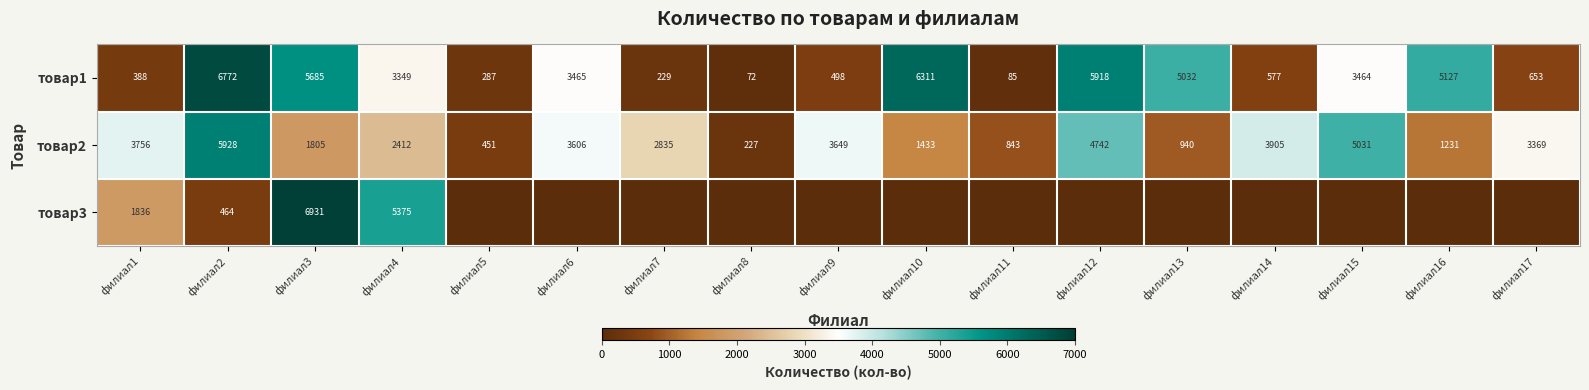

Rank the series at филиал2 from highest to lowest value.

товар1, товар2, товар3